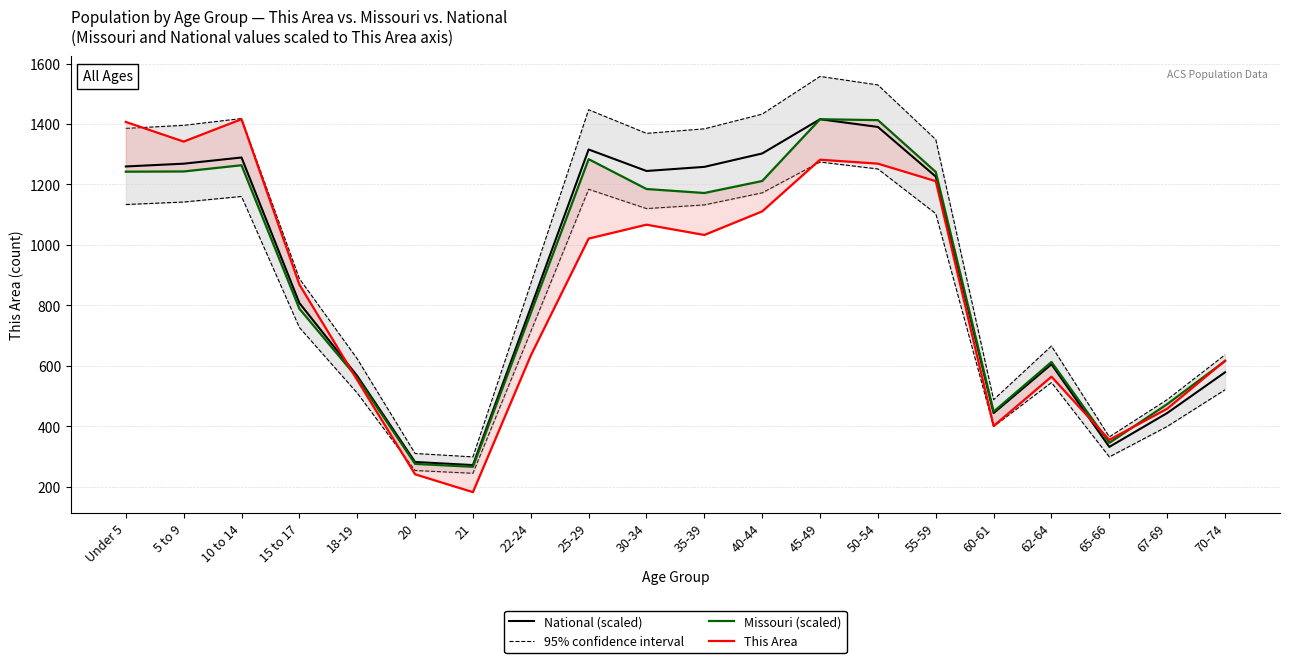

True or false: 95% confidence interval and Missouri (scaled) intersect in this chart.

False